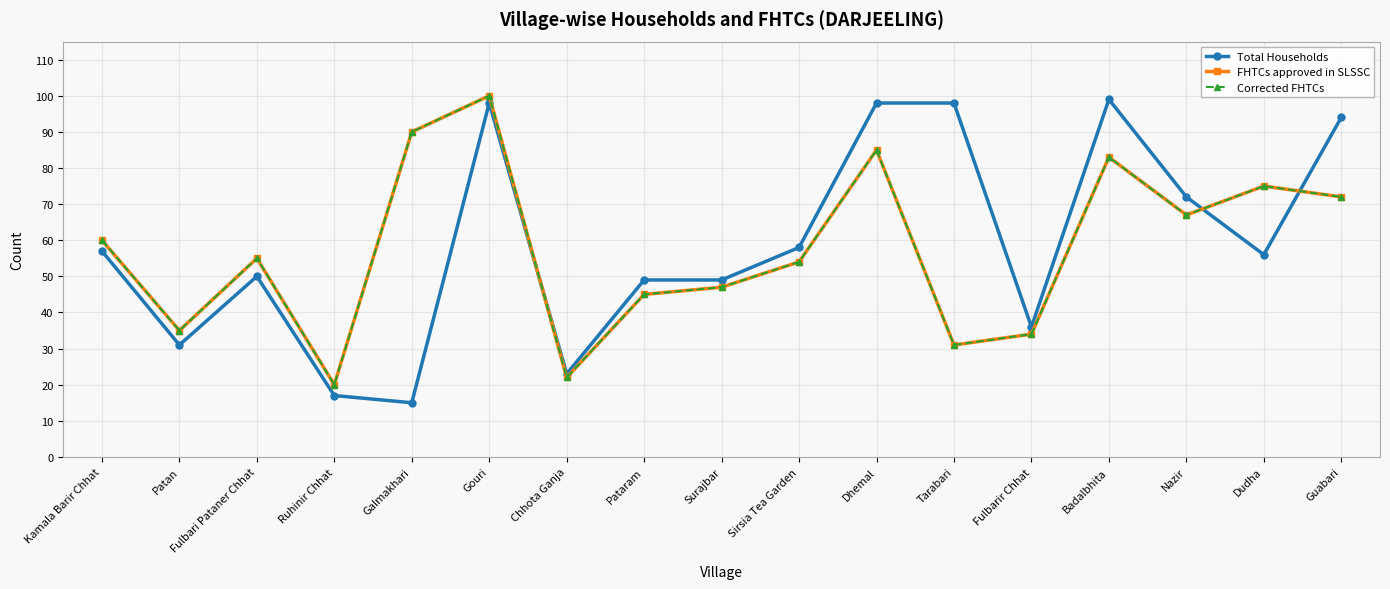

At which category does Corrected FHTCs reach its first local valley?

Patan